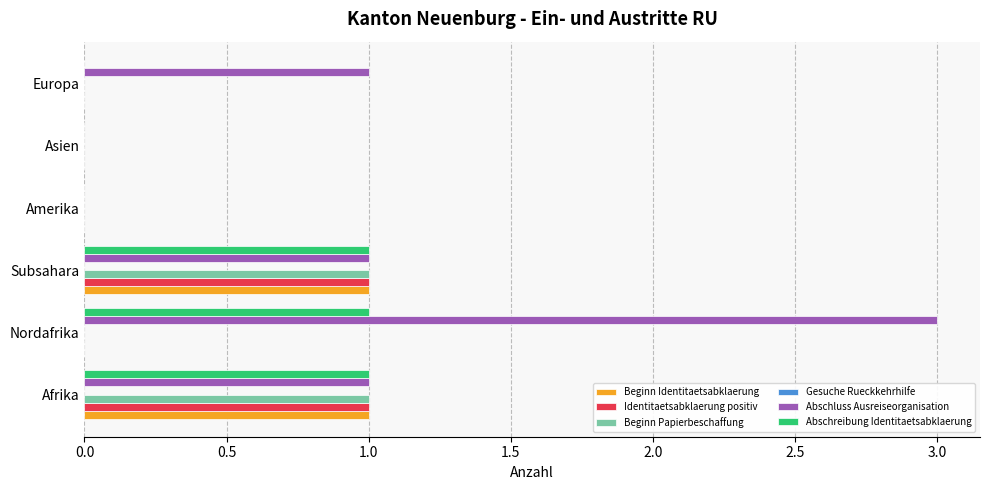

The value of Identitaetsabklaerung positiv at Subsahara is 1. True or false?

True